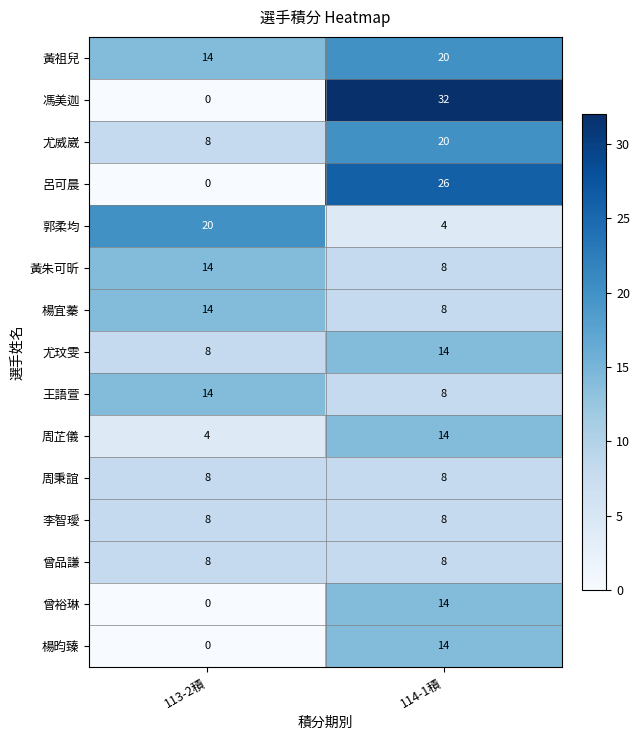

Is it true that 王語萱 equals 3 at 114-1積?

False